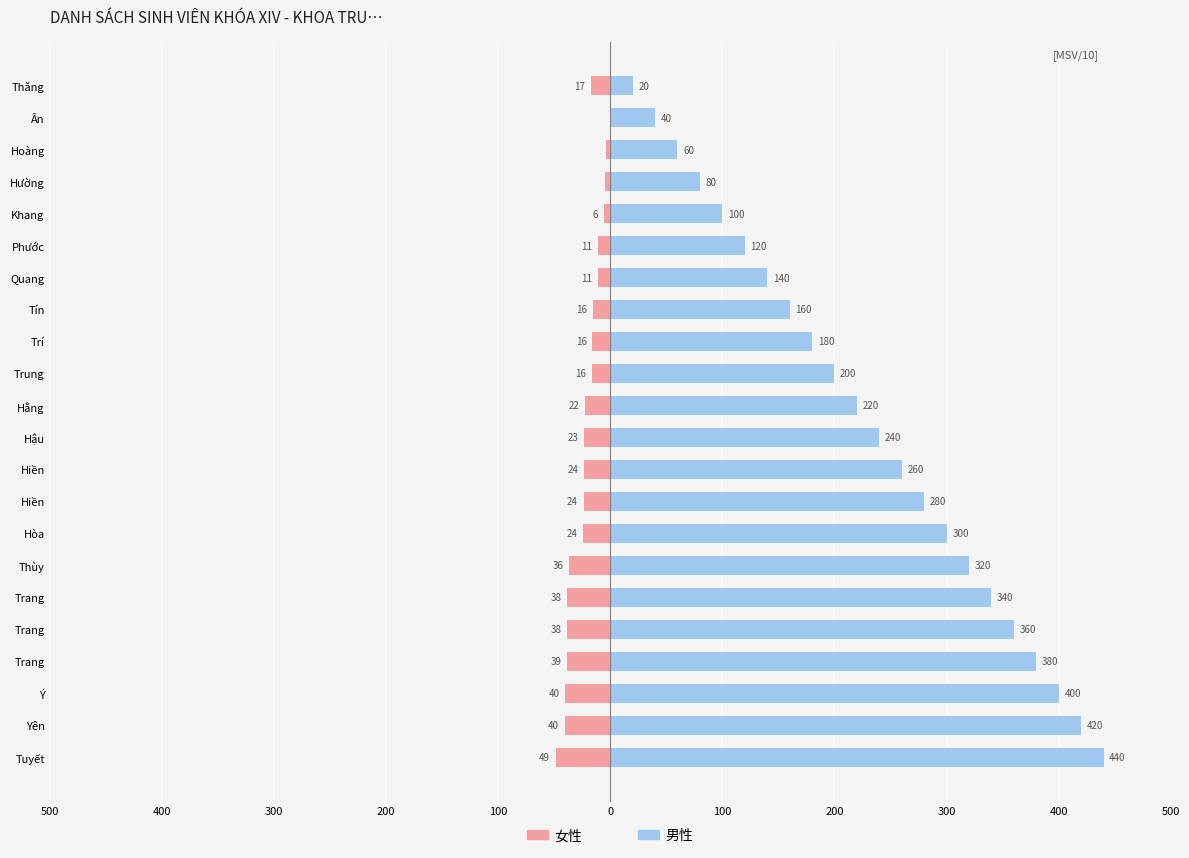

At how many categories does at least one series exceed 435?

1